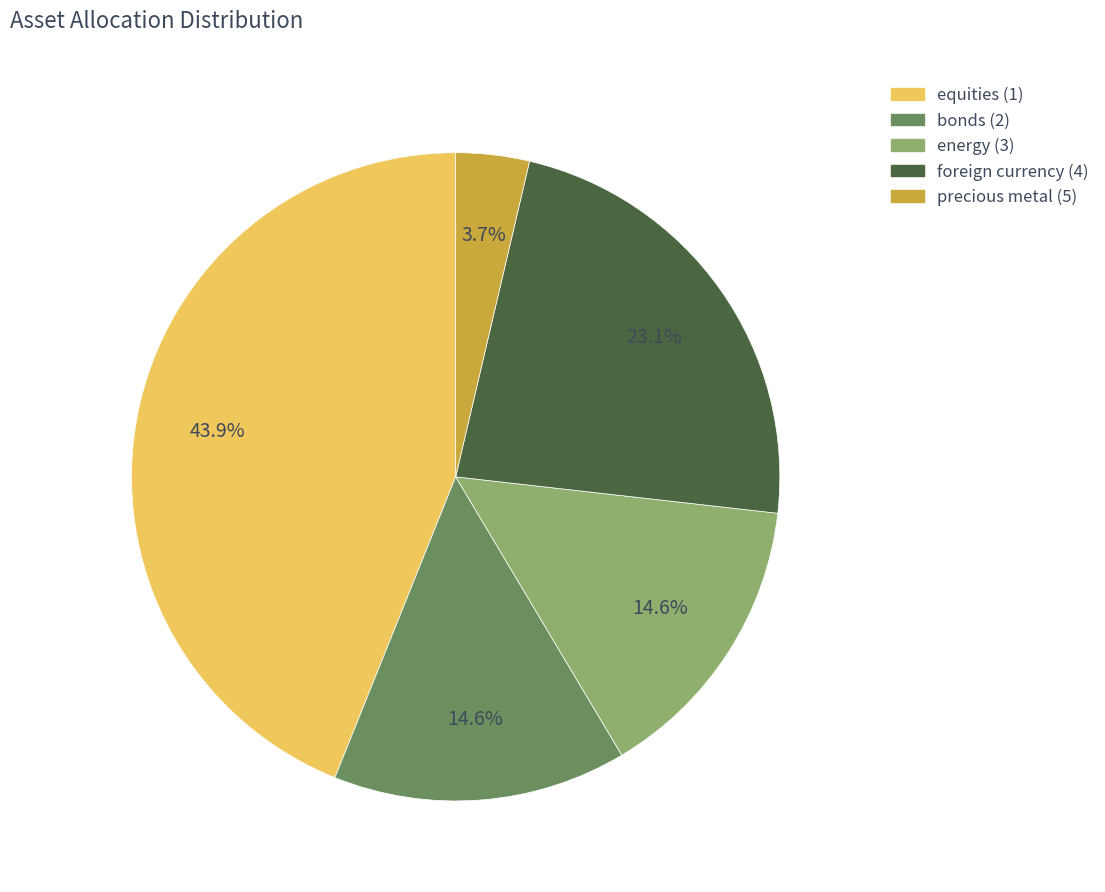

What is the total percentage of precious metal (5) and energy (3)?

18.3%